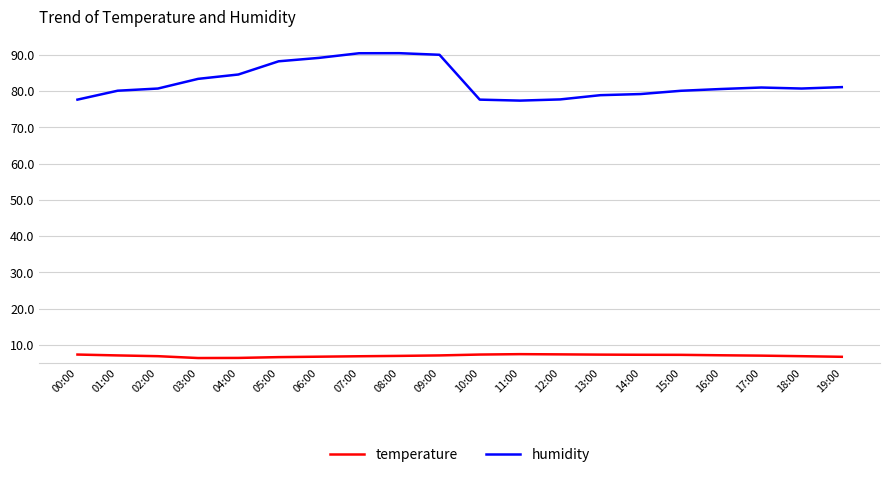

What is the smallest value displayed?

6.4